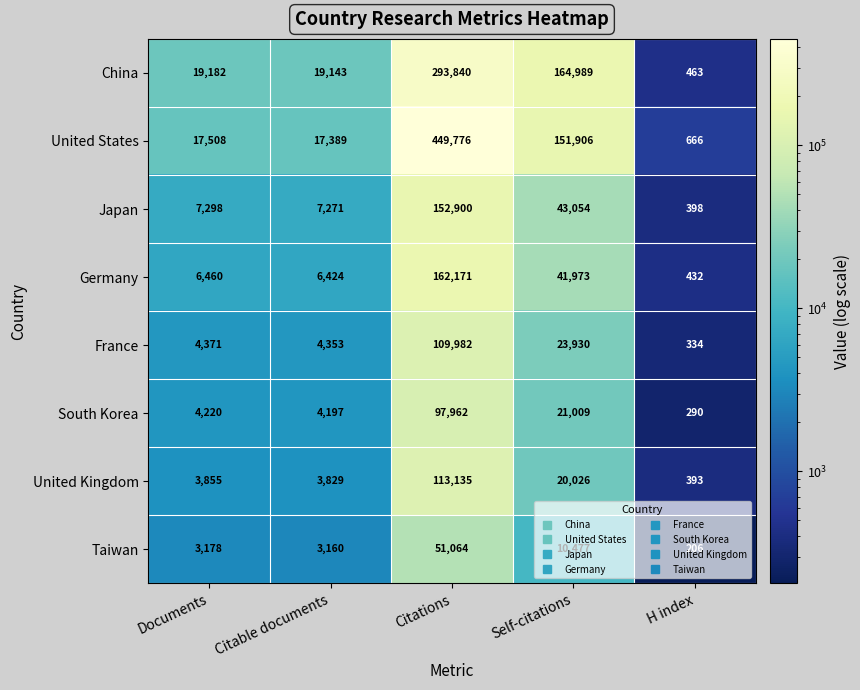

At which label is Japan closest to 76649?

Self-citations